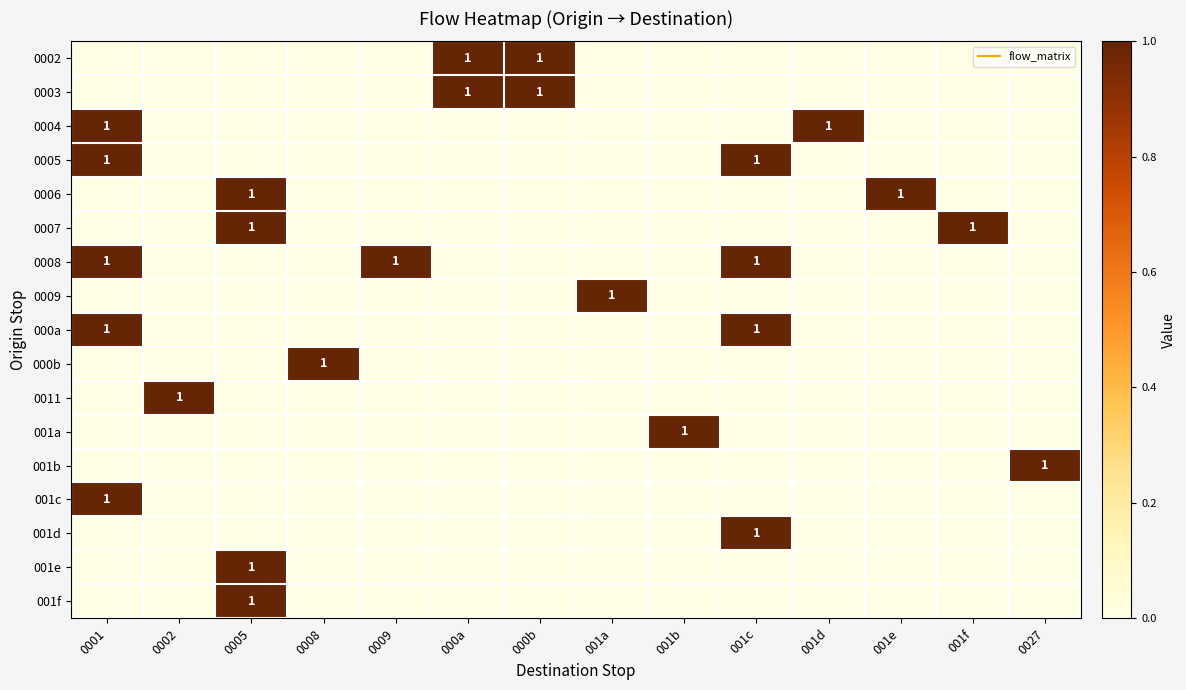

At which label does 0006 reach its minimum?

0001